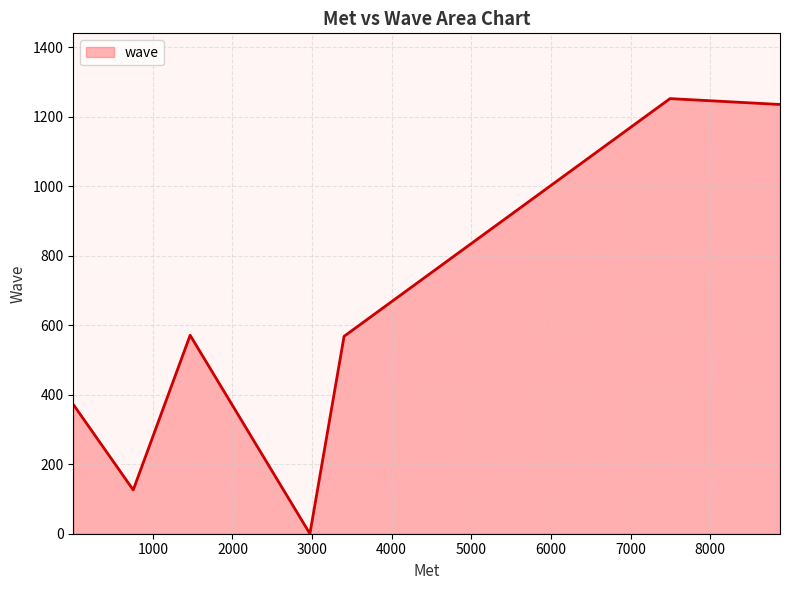

What is the sum of all values?

4124.2